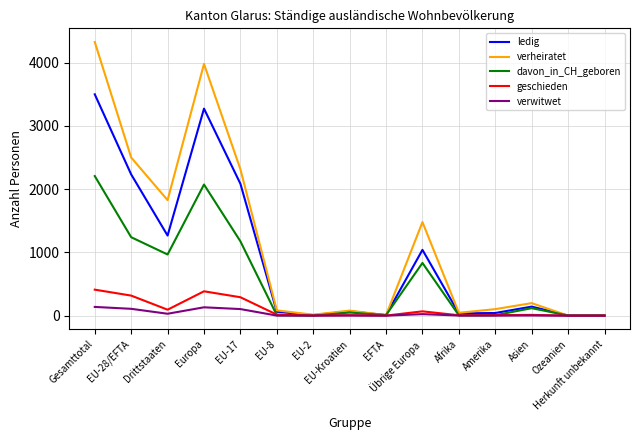

Rank the series by their maximum value, from highest to lowest.

verheiratet, ledig, davon_in_CH_geboren, geschieden, verwitwet